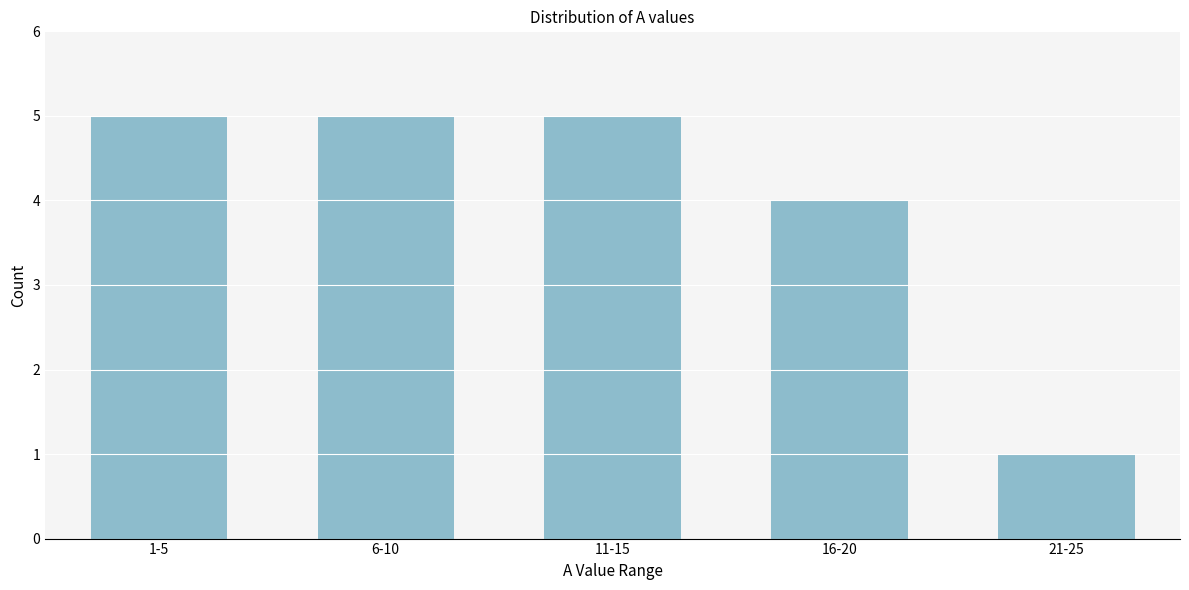

Reading left to right, what are all the values shown in this chart?

1-5=5	6-10=5	11-15=5	16-20=4	21-25=1